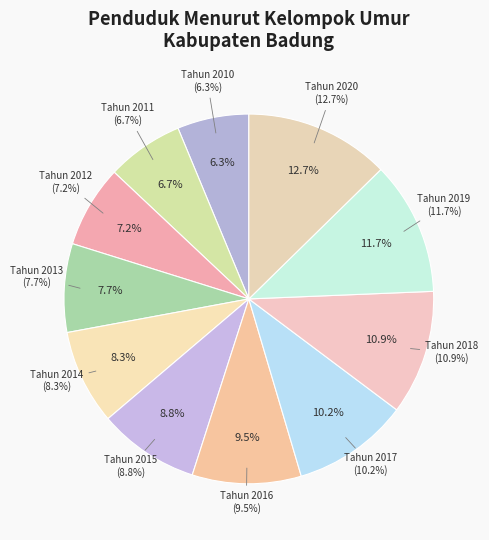

Do Tahun 2020 and Tahun 2014 together represent more than half of the pie?

No